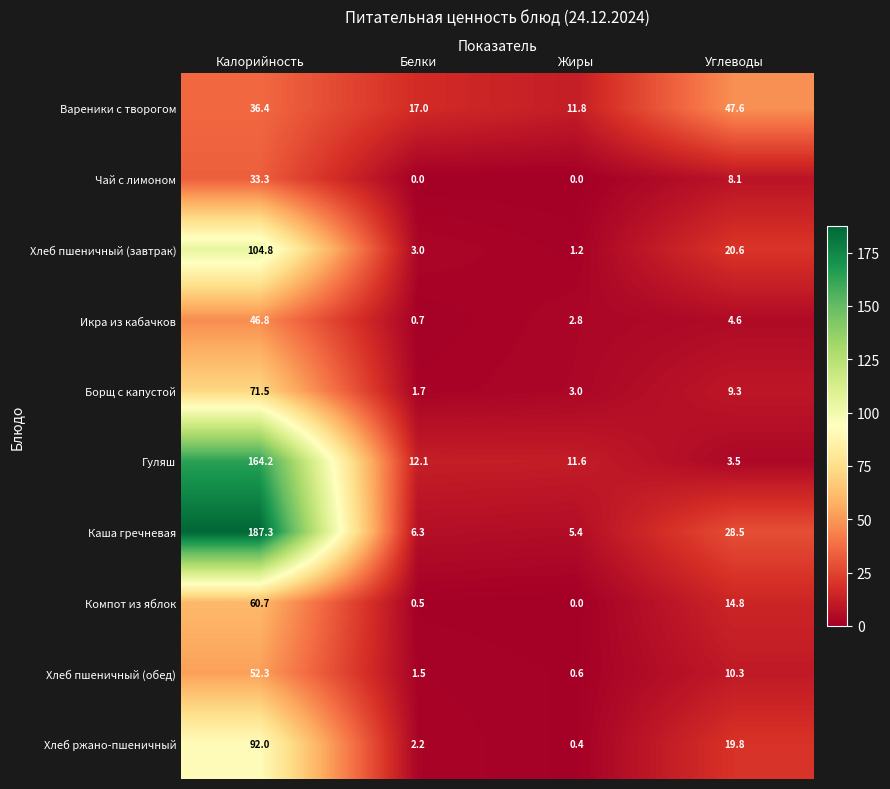

At which label is Борщ с капустой closest to 36?

Углеводы